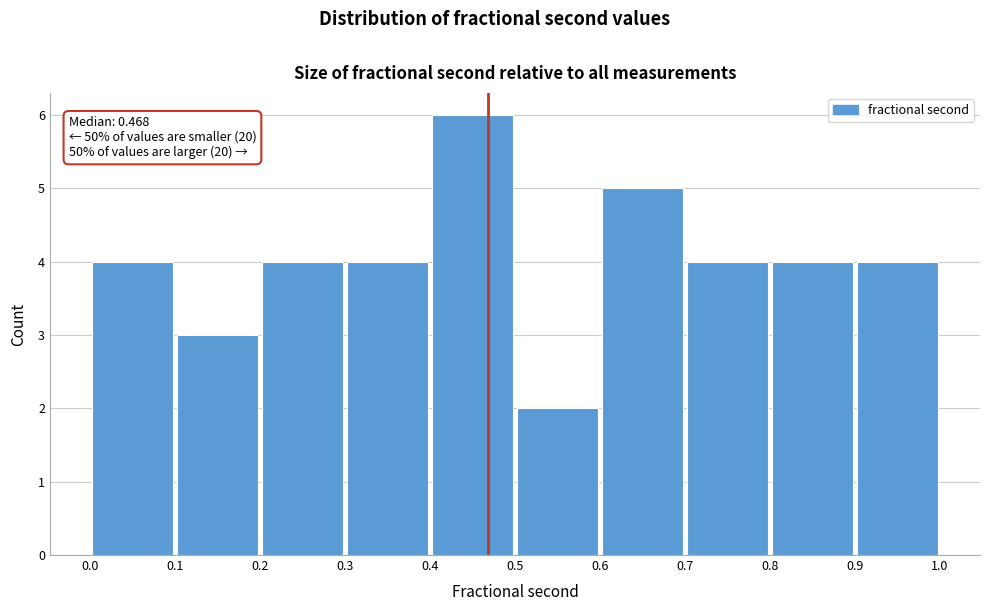

Which range on the x-axis has the tallest bar?

0.4 to 0.5